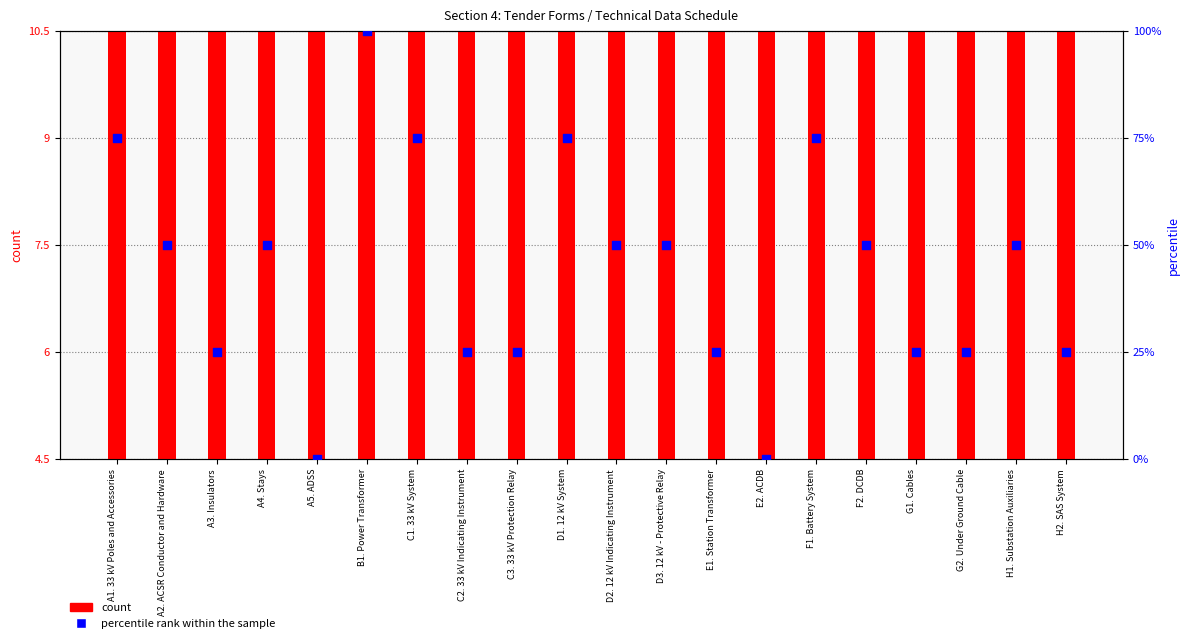

Which series reaches the minimum Y coordinate?

percentile rank within the sample